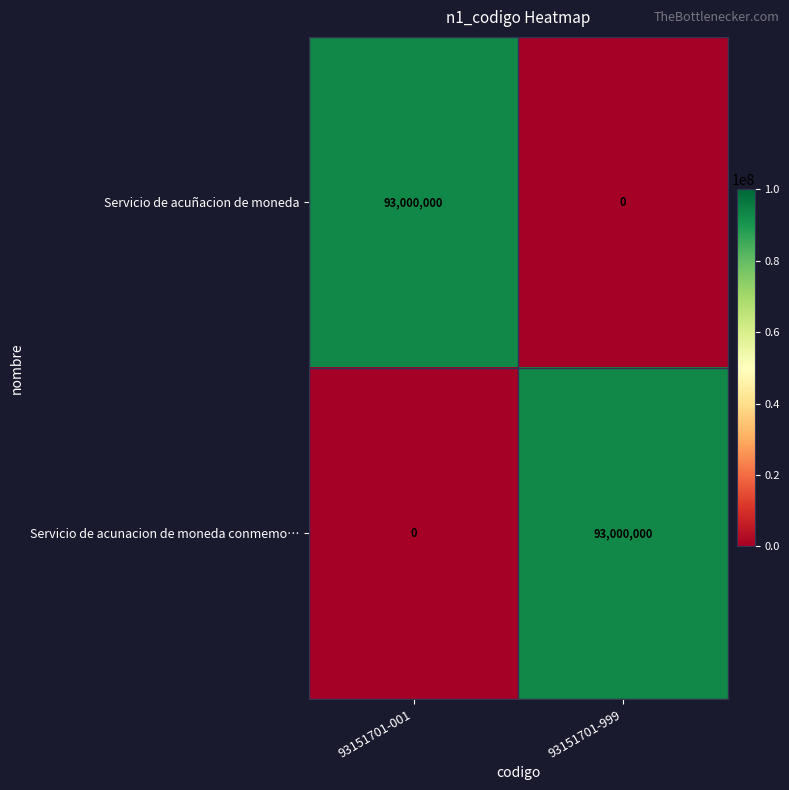

What is the difference between the highest and lowest values at 93151701-999?

93000000